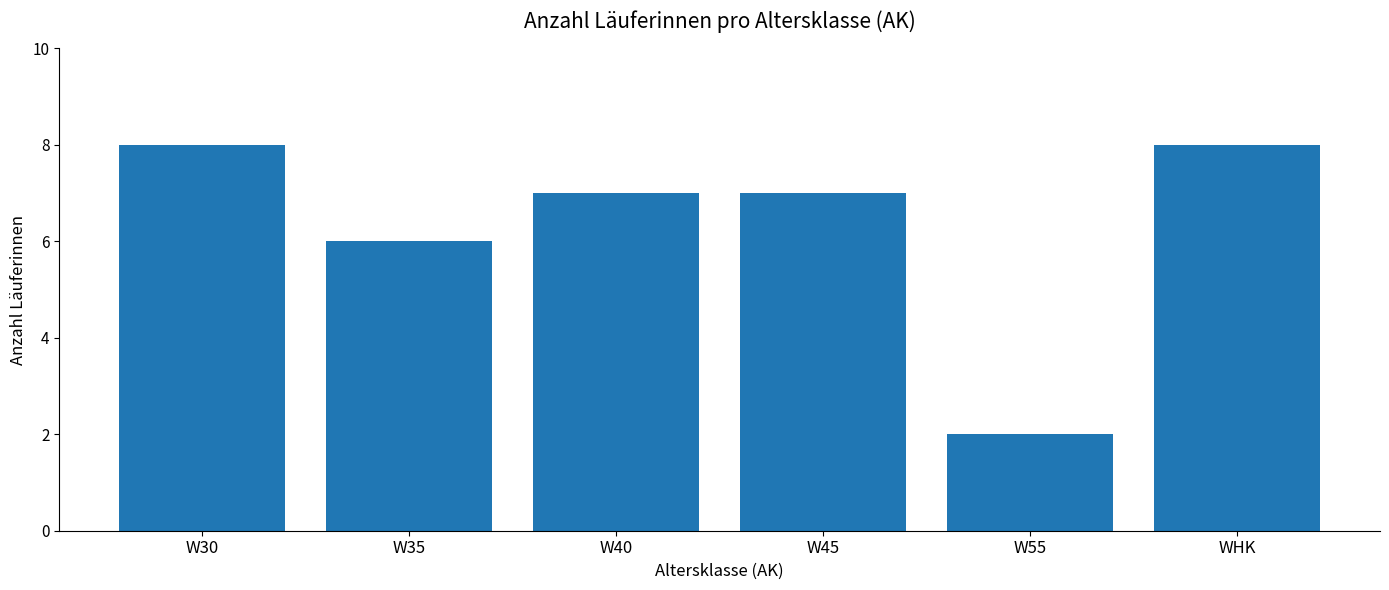

What is the greatest value displayed?

8